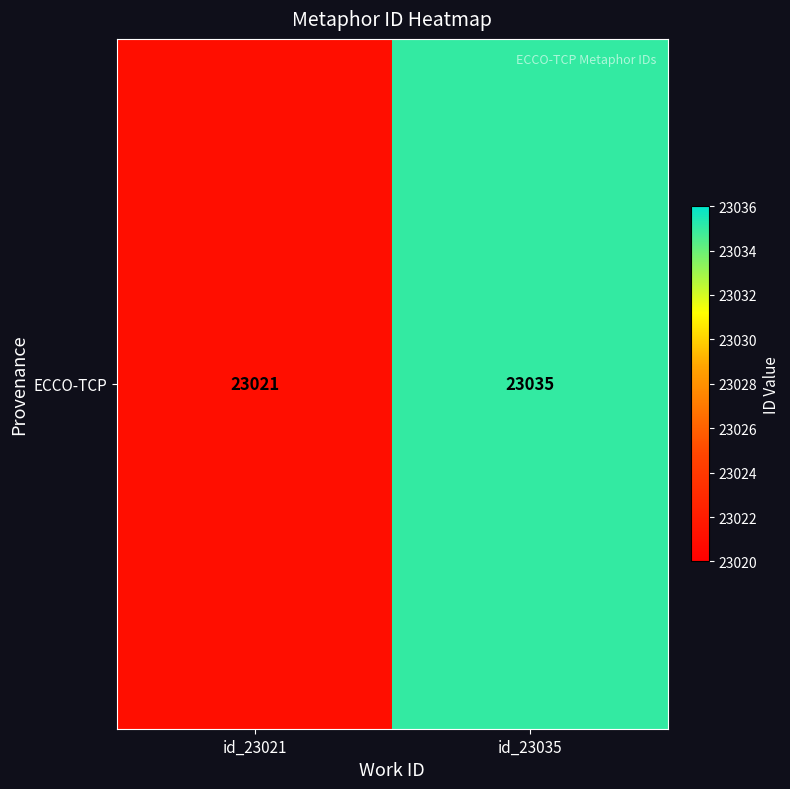

What is the sum of the values at id_23035 and id_23021?

46056